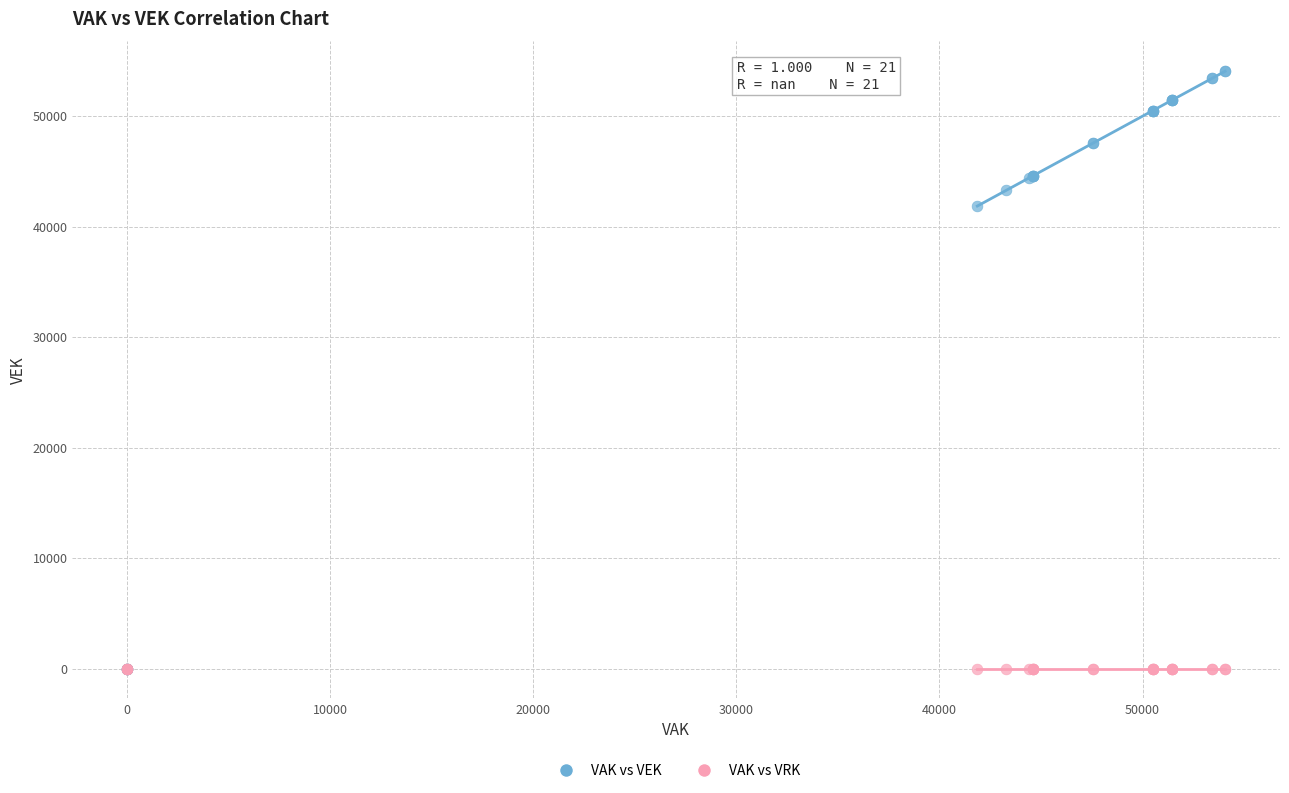

Across all series, what Y value is closest to 27034?

41864